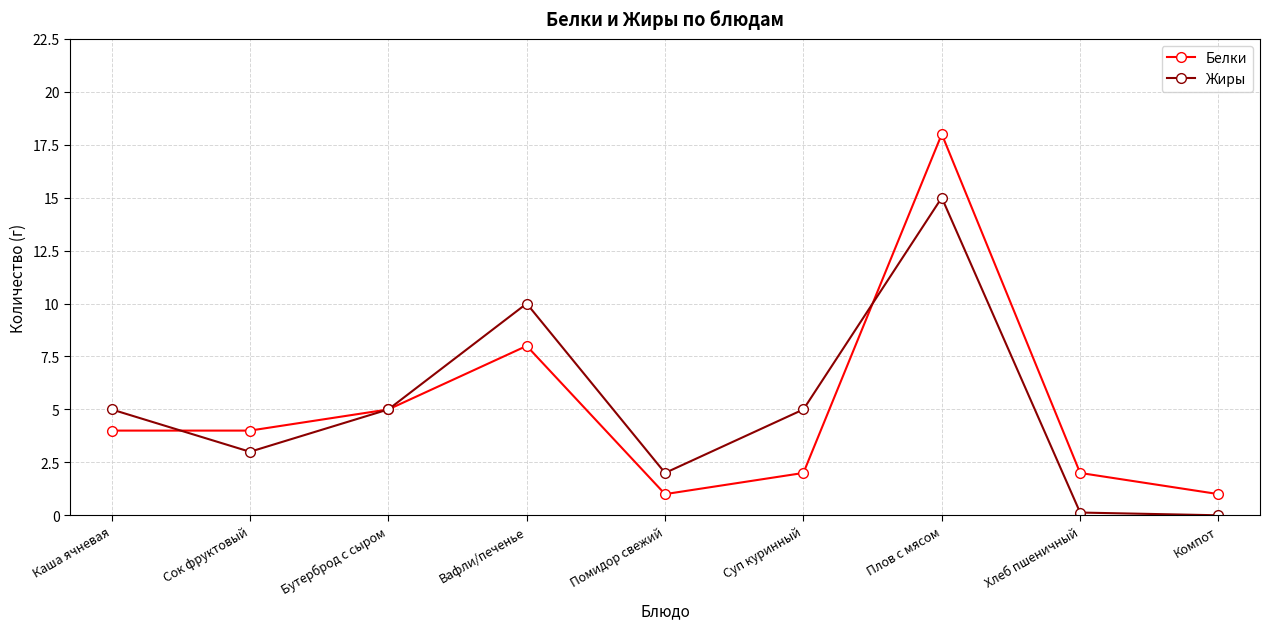

What is the sum of all Жиры values?

45.1